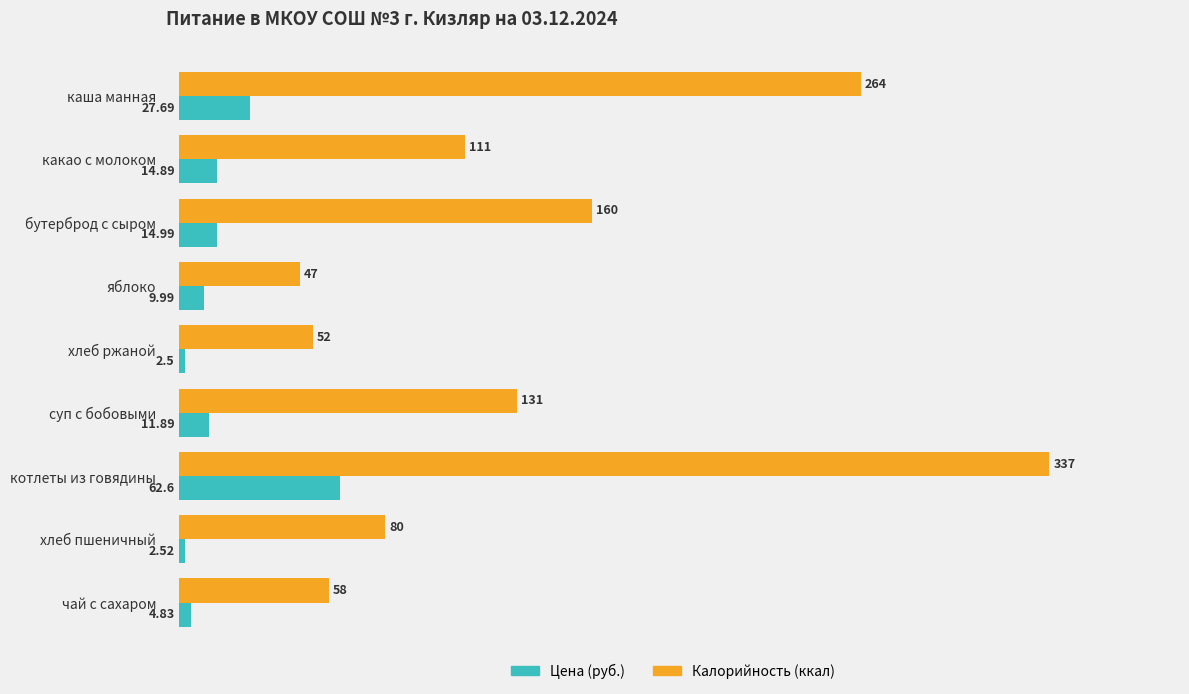

At which label is Калорийность (ккал) closest to 192?

бутерброд с сыром